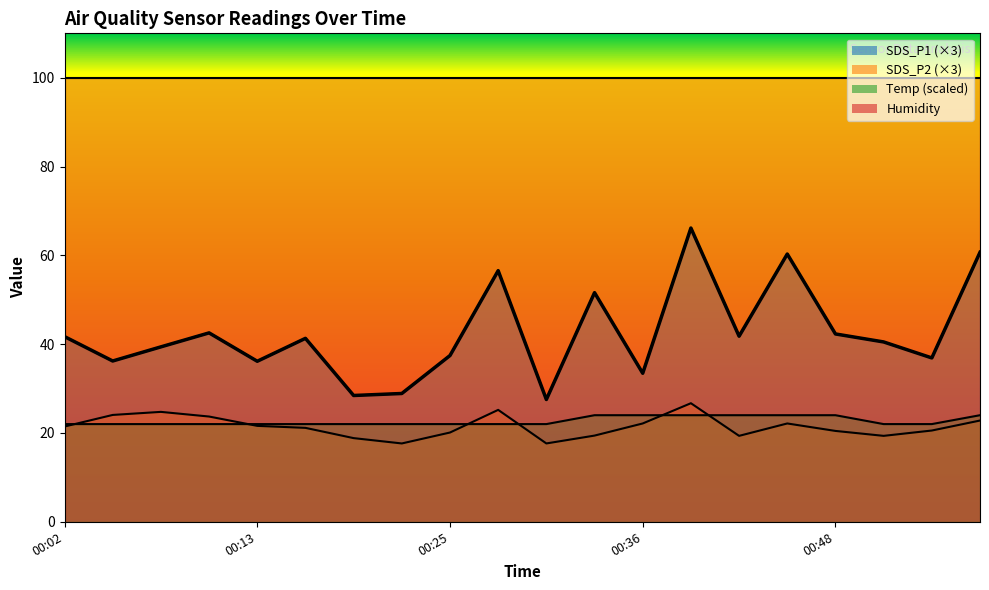

Which label corresponds to the largest value in the chart?

00:39